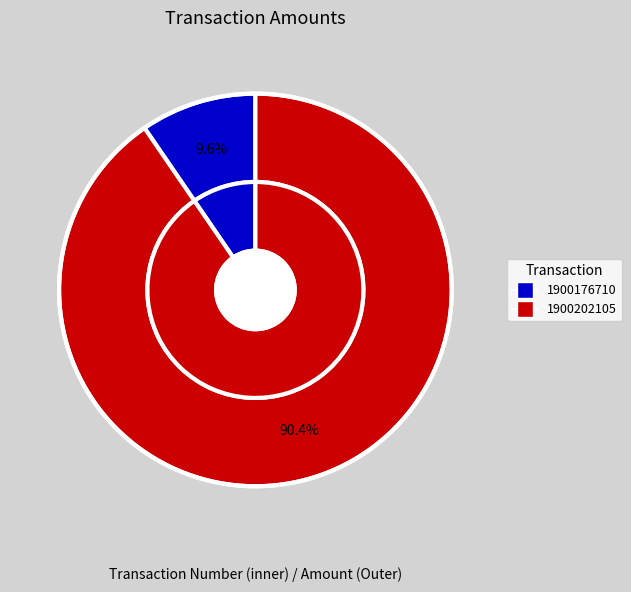

Which category has the biggest portion of the pie?

1900202105